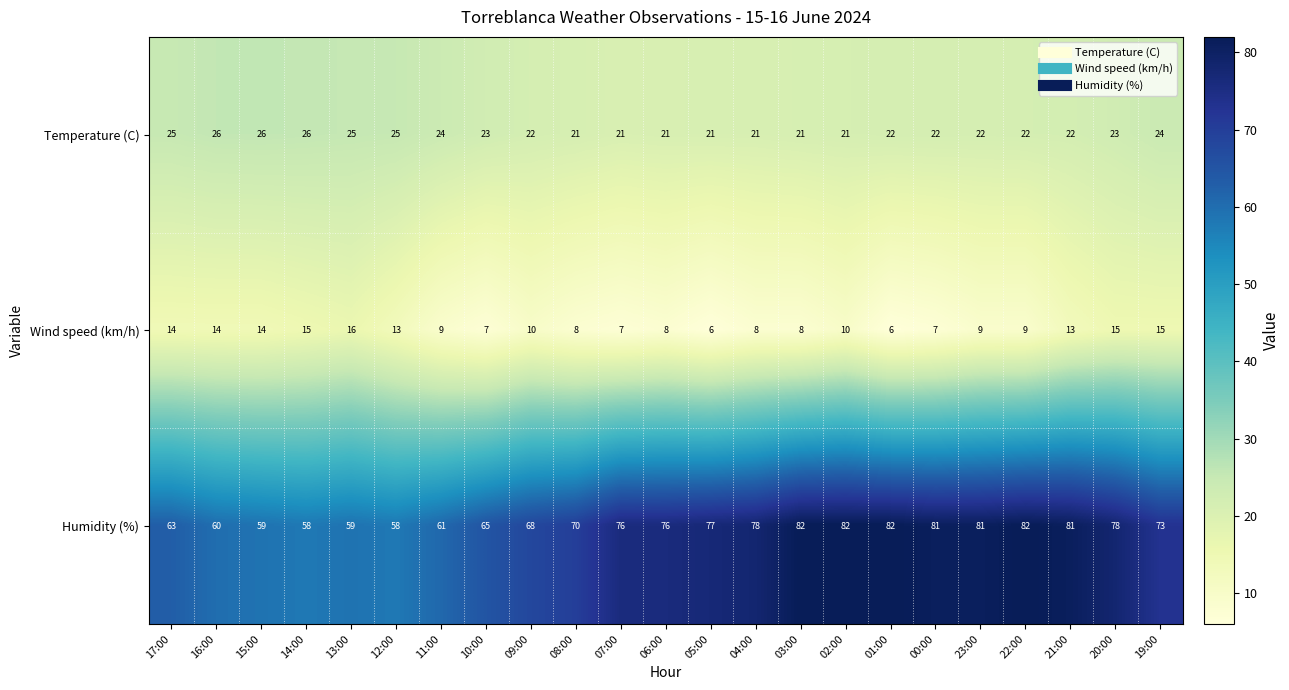

True or false: Humidity (%) has a value of 76 at 07:00.

True